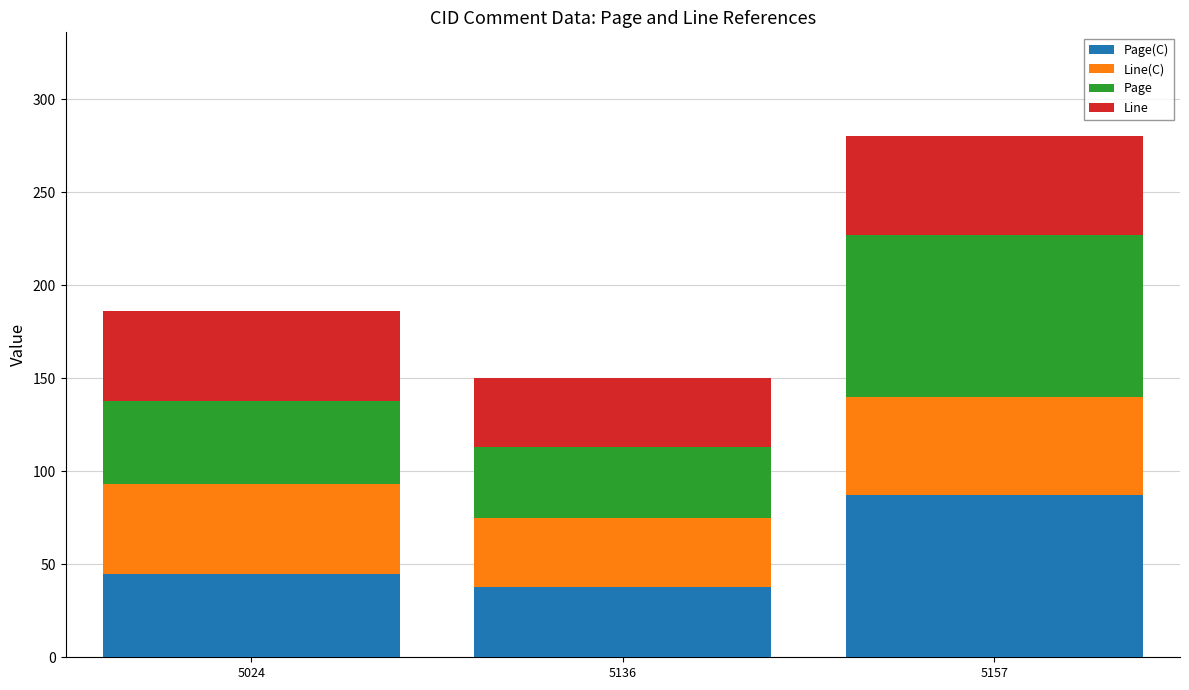

What is the total value across all series at 5024?

186